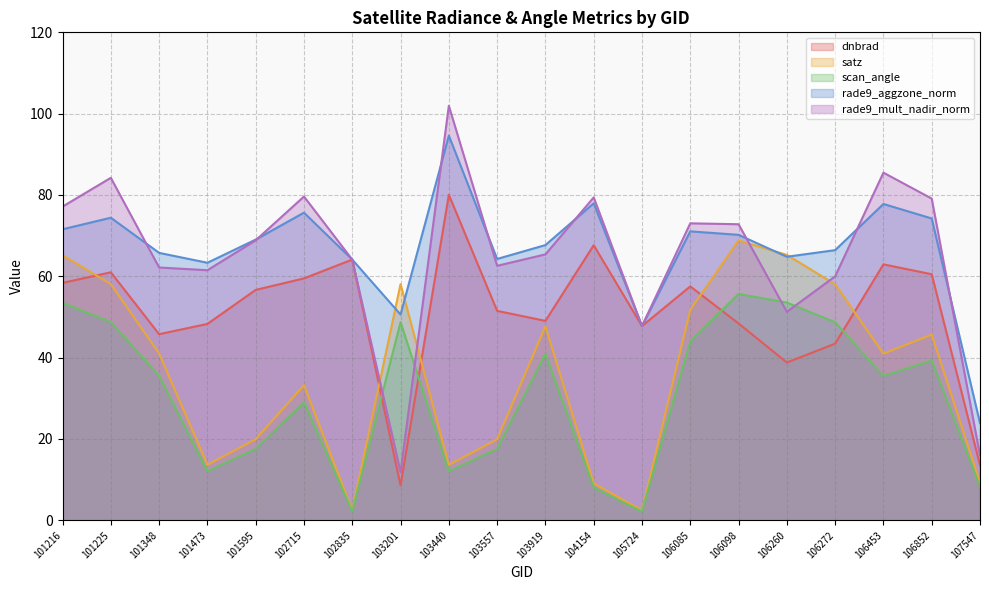

Does the chart display data point markers on the line(s)?

No